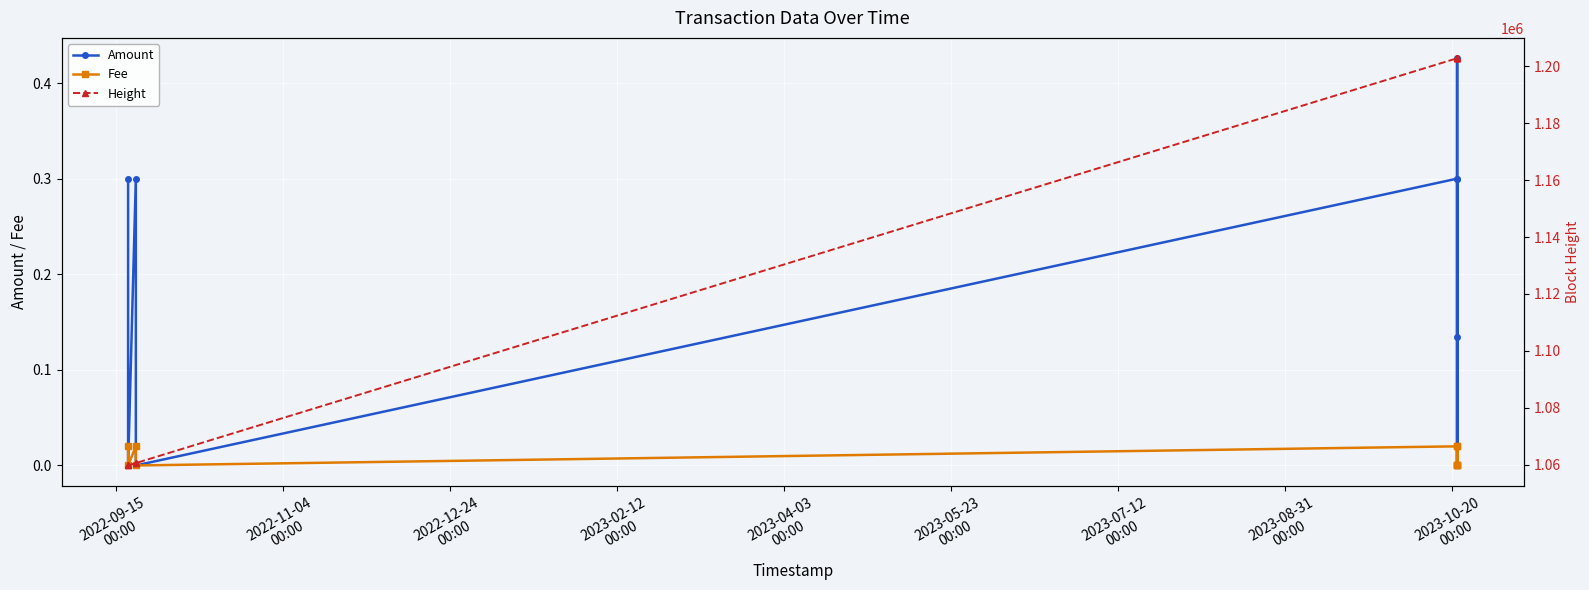

Which category has the lowest value across all series?

2022-09-15
00:00